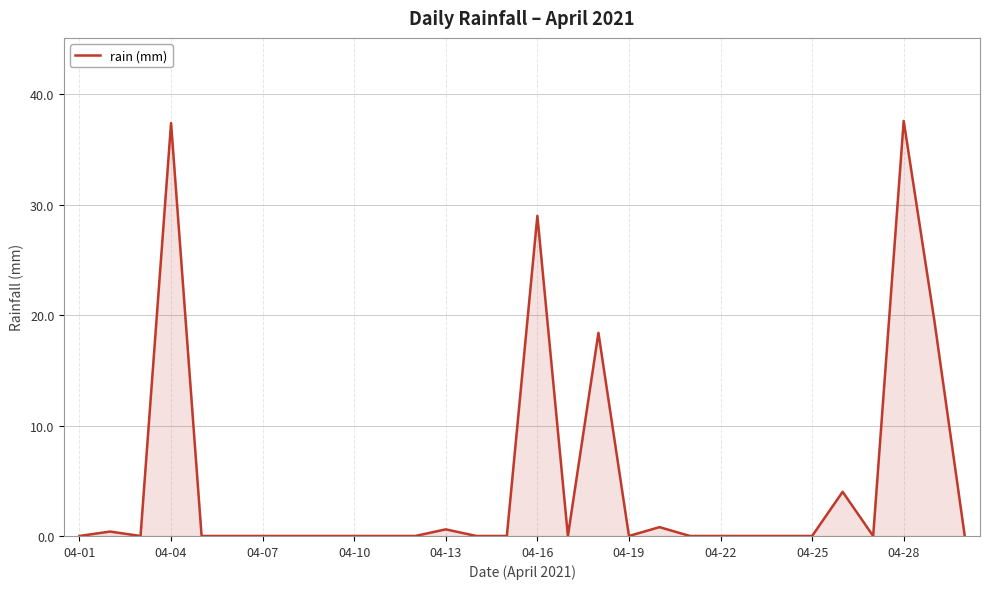

What is the difference between the maximum and minimum values?

37.6